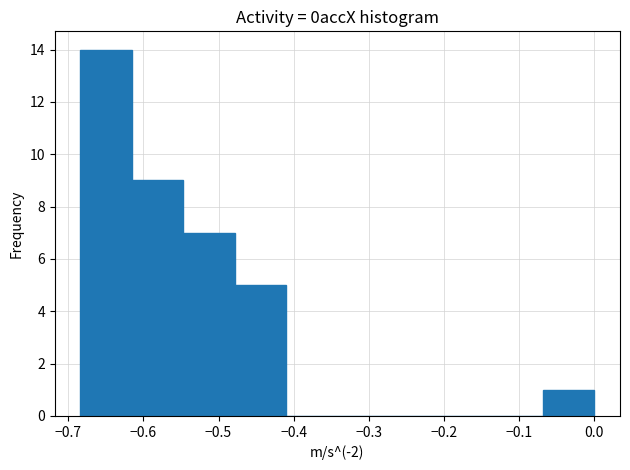

How tall is the bar that spans -0.68 to -0.62 on the x-axis? Neither the bar edges nor the heights are printed on the chart, so give them approximately, as read against the axes.

14